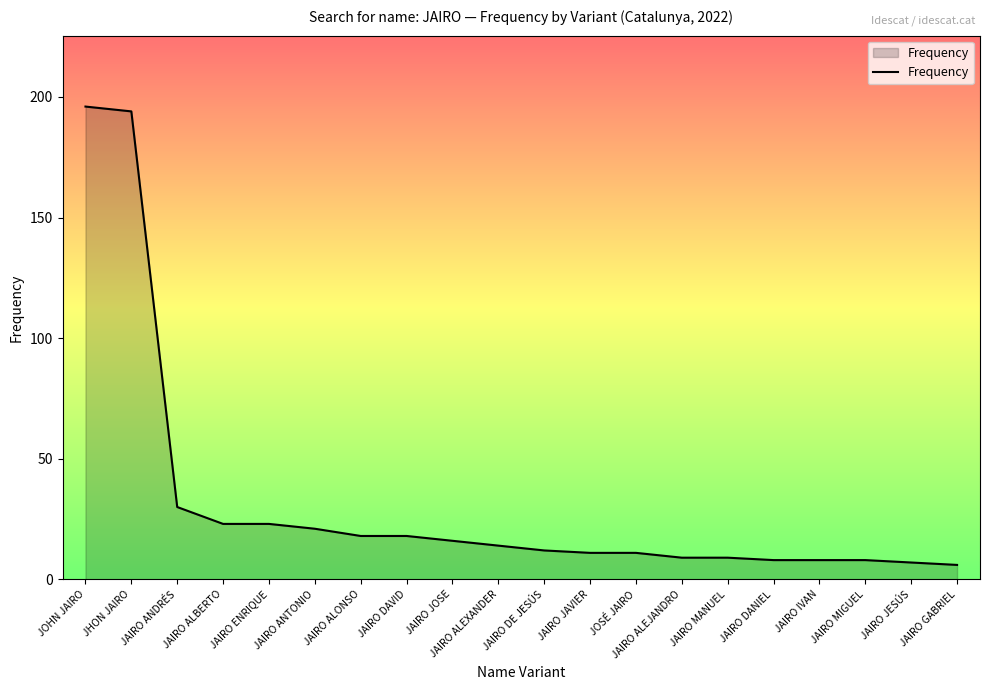

Reading right to left, extract all data points from this chart.

JAIRO GABRIEL=6	JAIRO JESÚS=7	JAIRO MIGUEL=8	JAIRO IVAN=8	JAIRO DANIEL=8	JAIRO MANUEL=9	JAIRO ALEJANDRO=9	JOSÉ JAIRO=11	JAIRO JAVIER=11	JAIRO DE JESÚS=12	JAIRO ALEXANDER=14	JAIRO JOSE=16	JAIRO DAVID=18	JAIRO ALONSO=18	JAIRO ANTONIO=21	JAIRO ENRIQUE=23	JAIRO ALBERTO=23	JAIRO ANDRÉS=30	JHON JAIRO=194	JOHN JAIRO=196